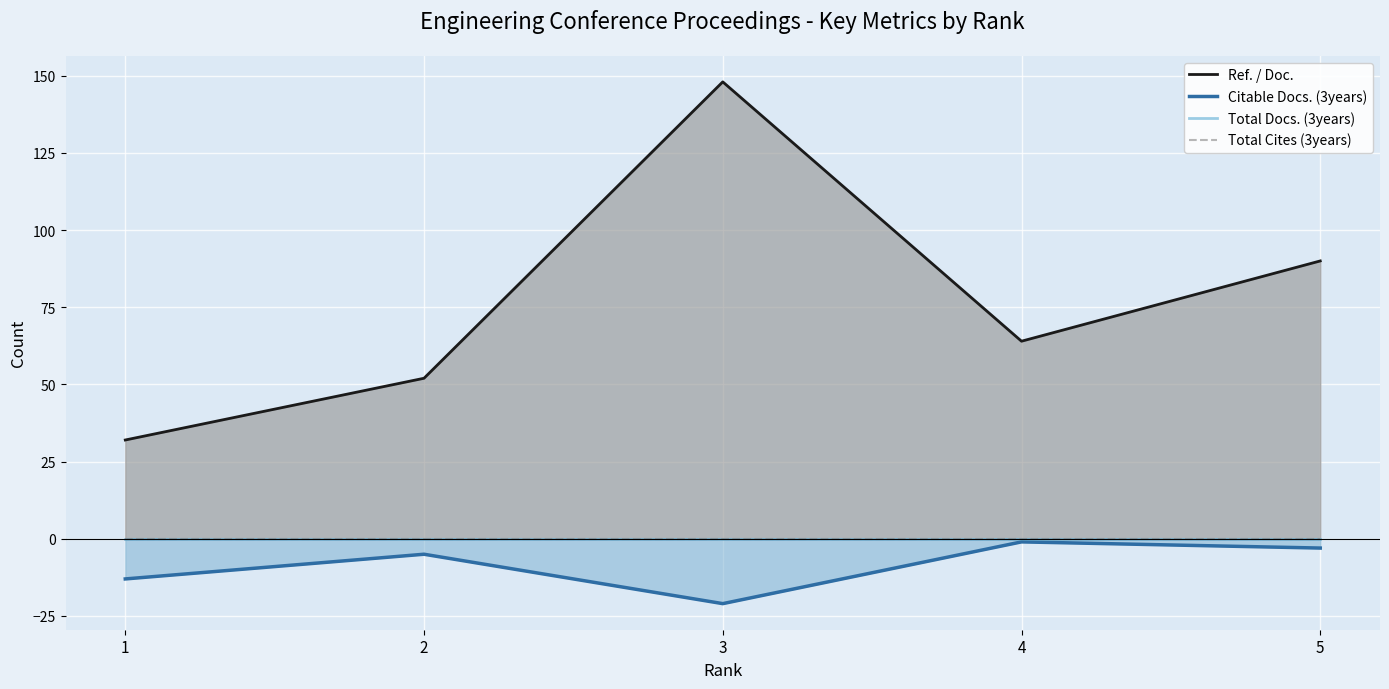

True or false: Ref. / Doc. and Citable Docs. (3years) intersect in this chart.

False